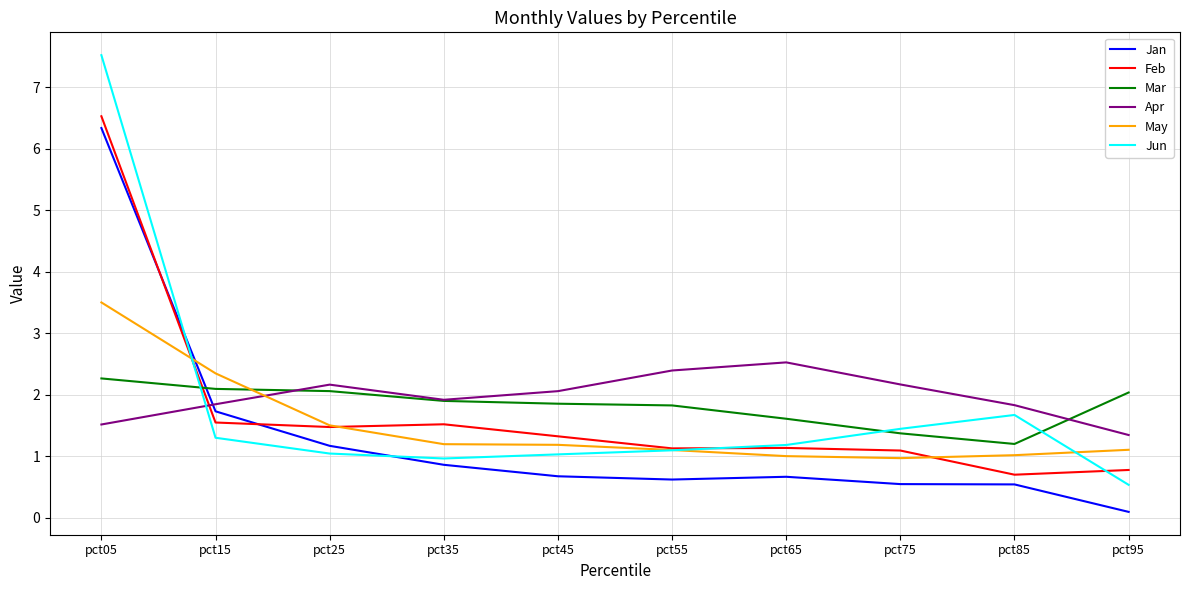

The May series shows 0.6 at pct55. True or false?

False